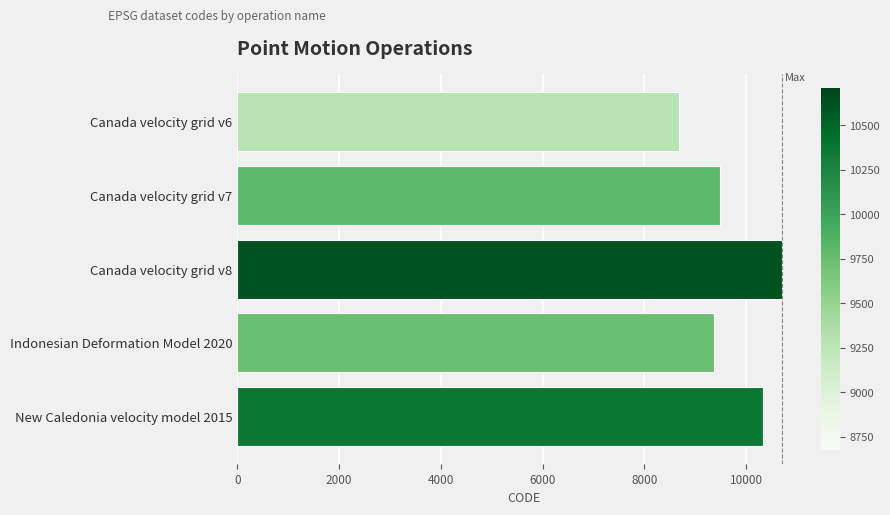

How many data points does each series have?

5